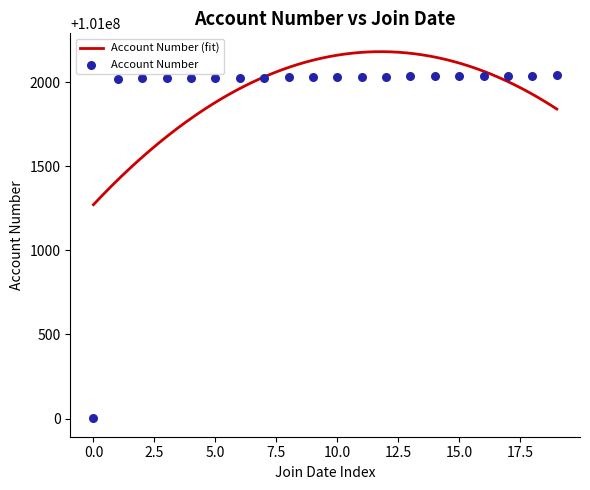

Approximately how many times larger is the value at 18/9/22 compared to 15/9/22?

1.0